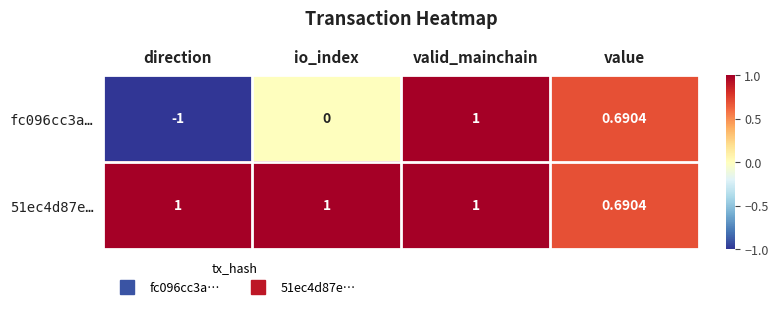

At which label is fc096cc3a… closest to 0?

io_index